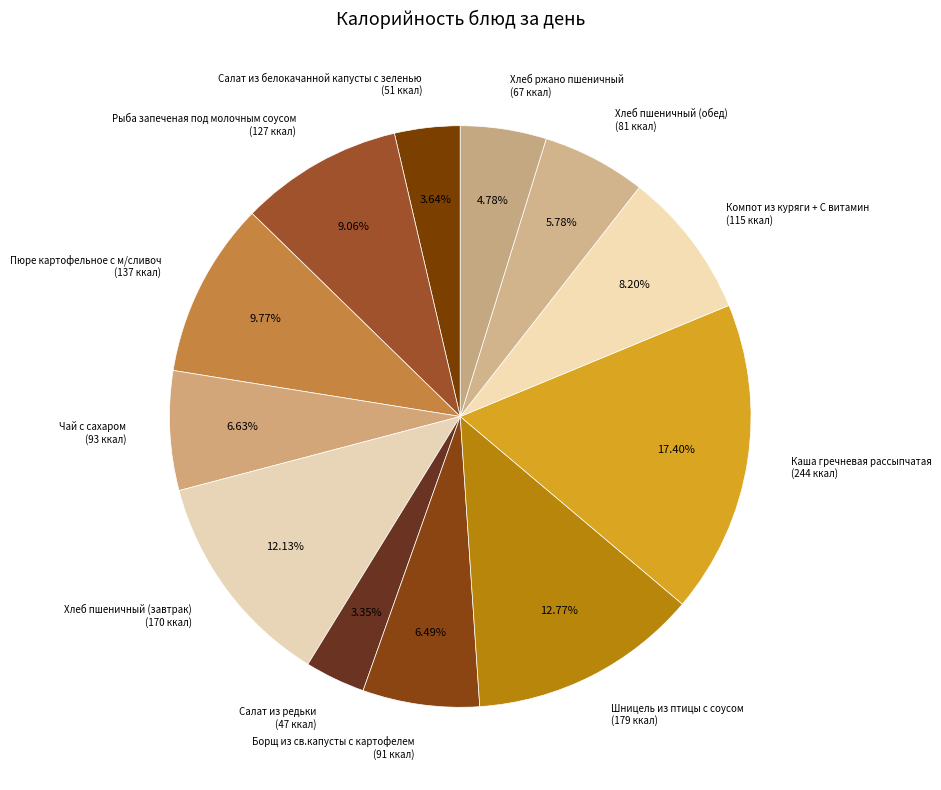

How many segments does this pie chart have?

12